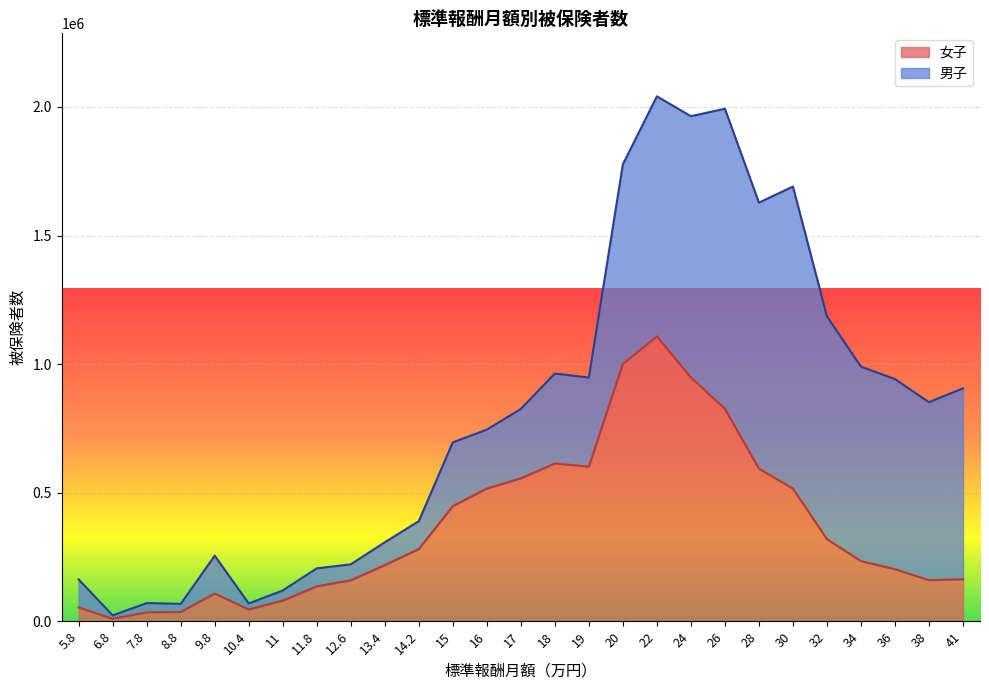

What is the maximum value shown in the chart?

1107757